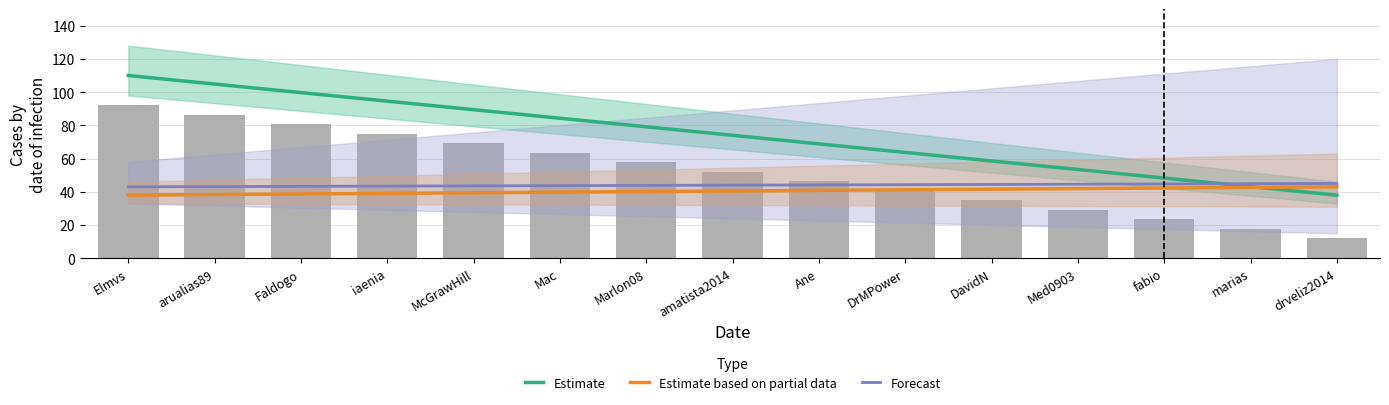

Which category has the highest value in the Estimate based on partial data series?

drveliz2014